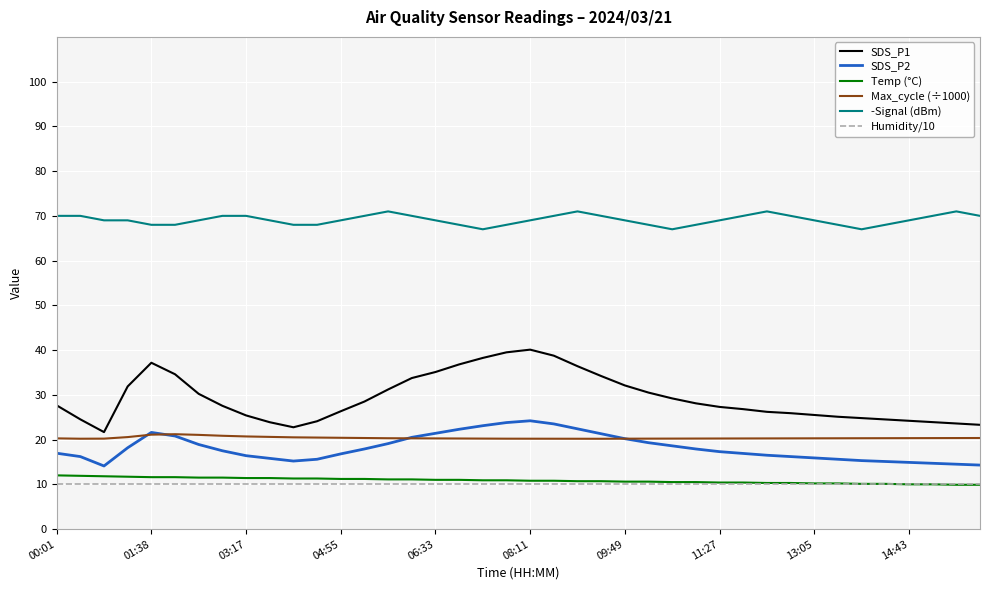

Which series has the widest spread of values?

SDS_P1